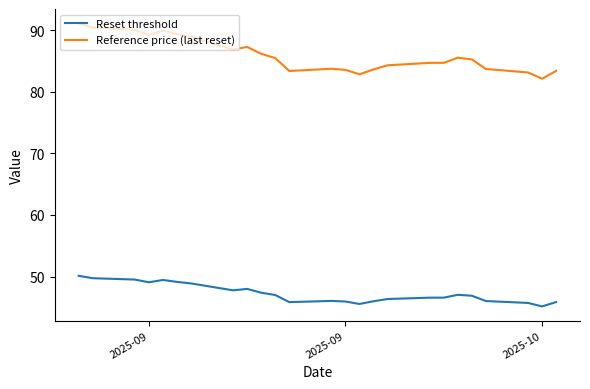

What is the difference between the maximum and minimum values in the Reset threshold series?

5.0